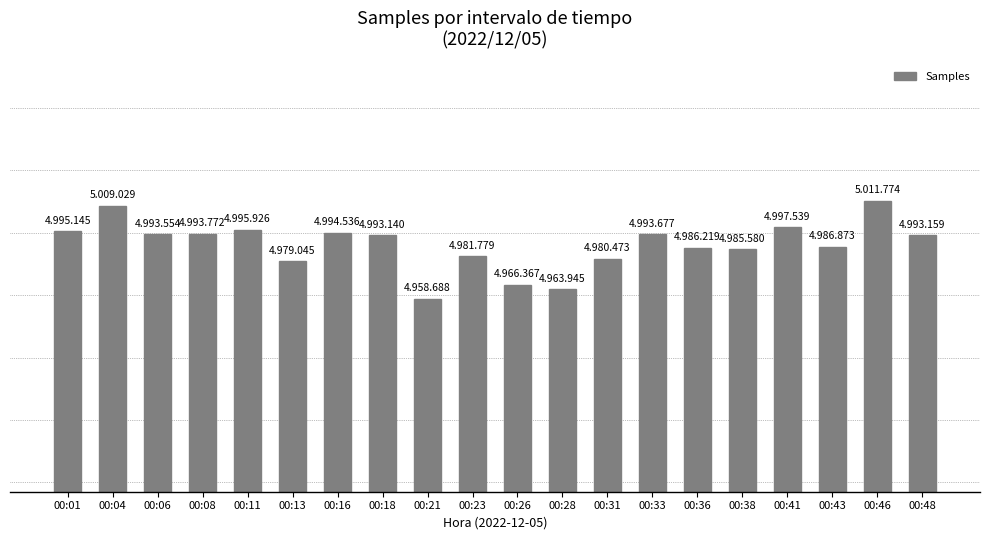

Which label corresponds to the smallest value in the chart?

00:21